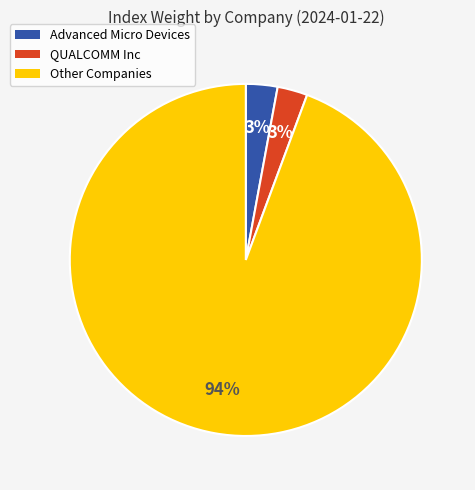

To the nearest percent, what is the average slice percentage?

33%